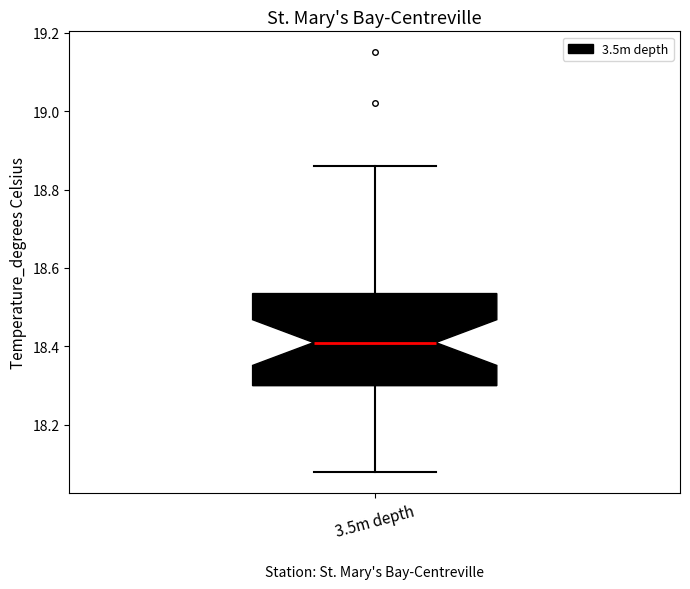

Read this box plot against the y-axis: the position of the median line, the range covered by the box, and the ends of both whiskers. The values are not printed on the chart, so give them approximately, as read against the axis.

median 18.42, box 18.30 to 18.54, whiskers 18.08 to 18.86